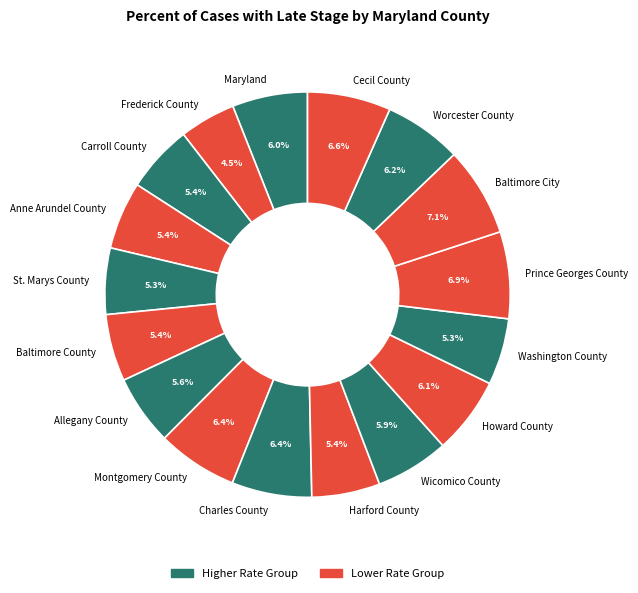

What is the smallest slice in the pie chart?

Frederick County